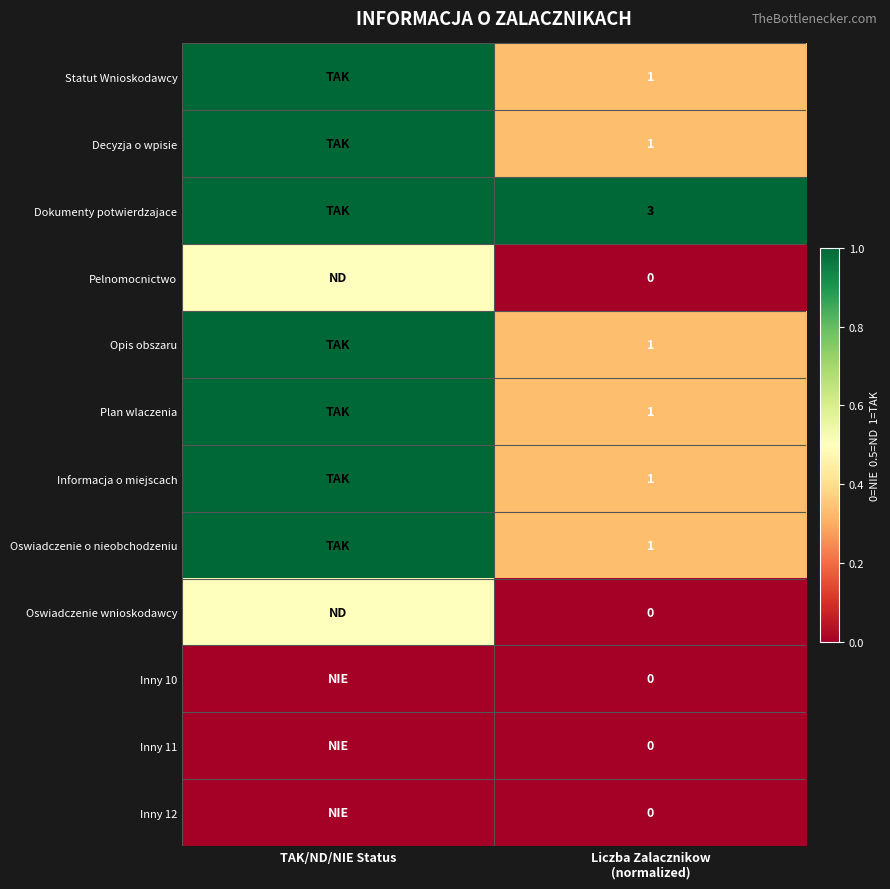

At how many categories does at least one series exceed 0?

2